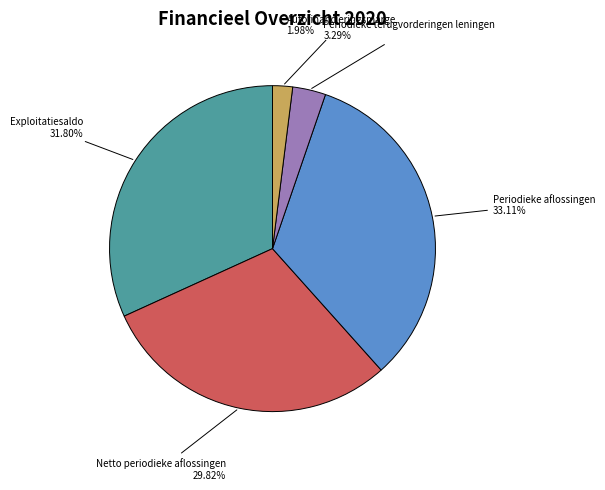

To the nearest percent, what is the difference between the largest and smallest slice percentages?

31%